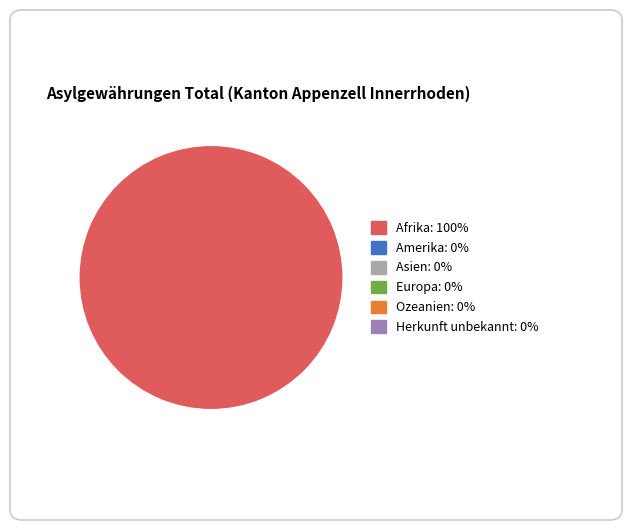

Is there any slice that represents more than half of the pie?

Yes